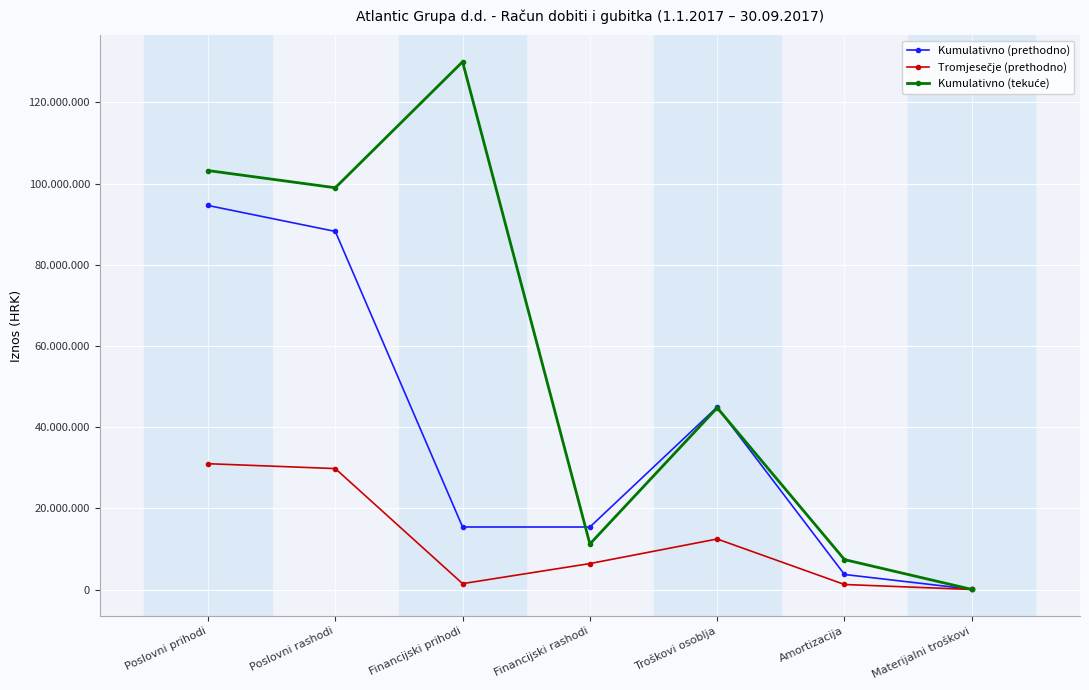

Reading left to right, transcribe all the data shown in this chart.

Kumulativno (prethodno): 94609047	88224602	15415125	15406793	44962612	3715835	74764
Tromjesečje (prethodno): 31002208	29804407	1461832	6403129	12460812	1249676	24285
Kumulativno (tekuće): 103211185	98975751	130005876	11224582	44772139	7382144	42720